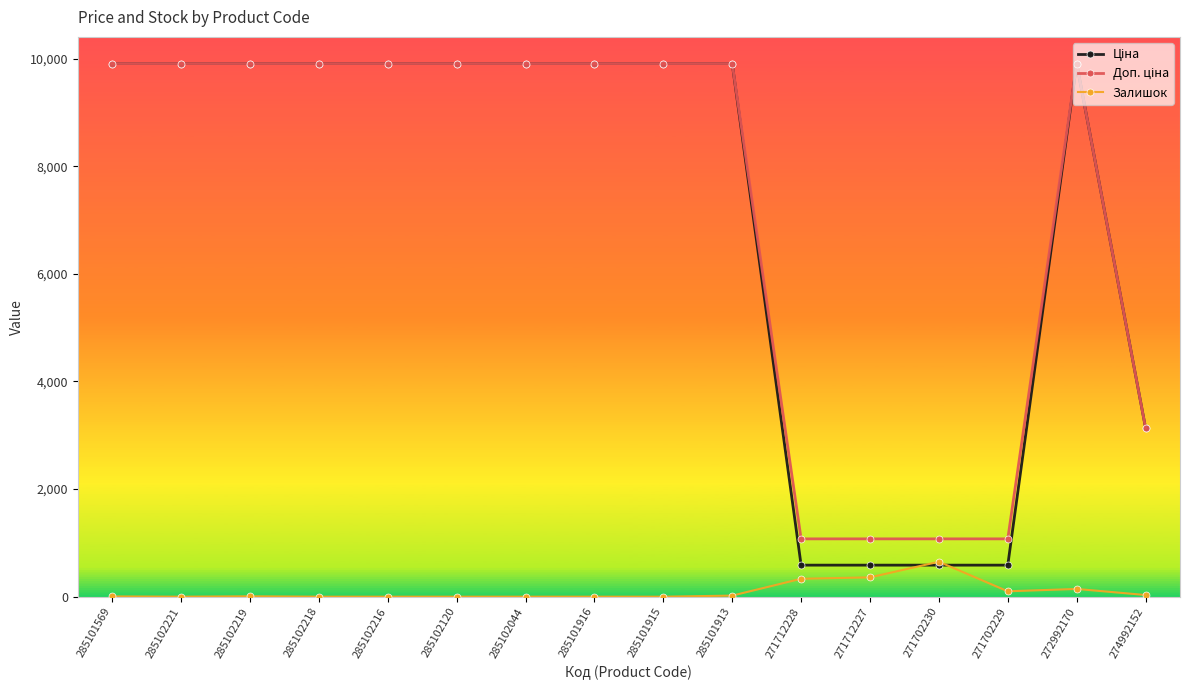

Which category has the highest value in the Залишок series?

271702230